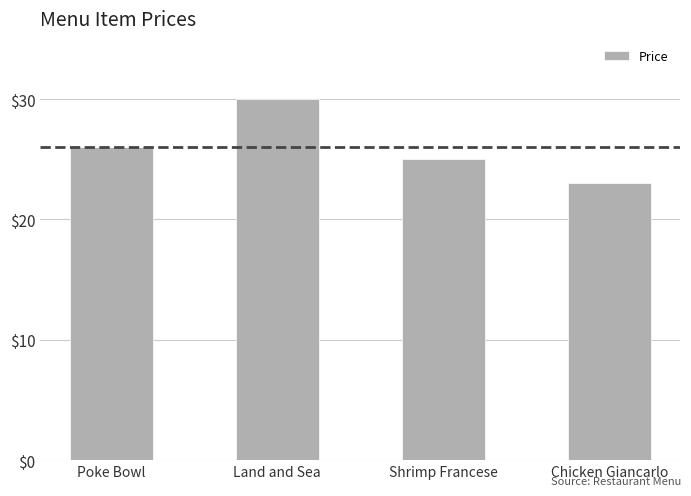

Between Chicken Giancarlo and Poke Bowl, which is larger?

Poke Bowl